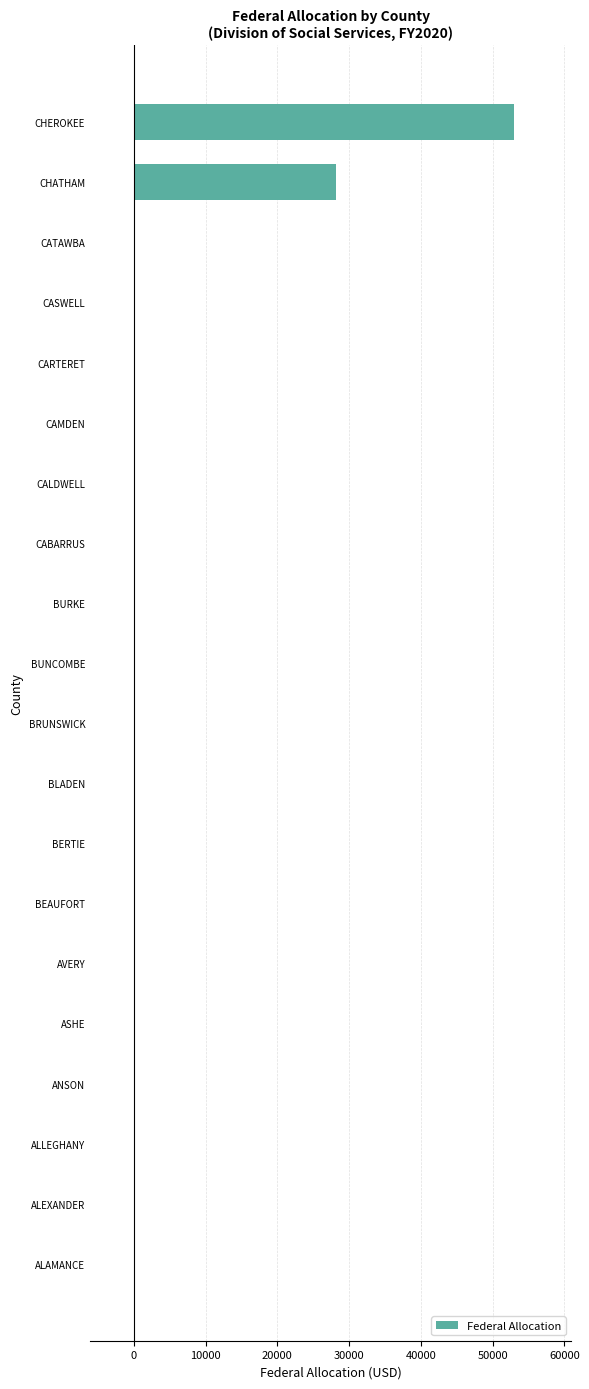

Are the bars horizontal?

Yes